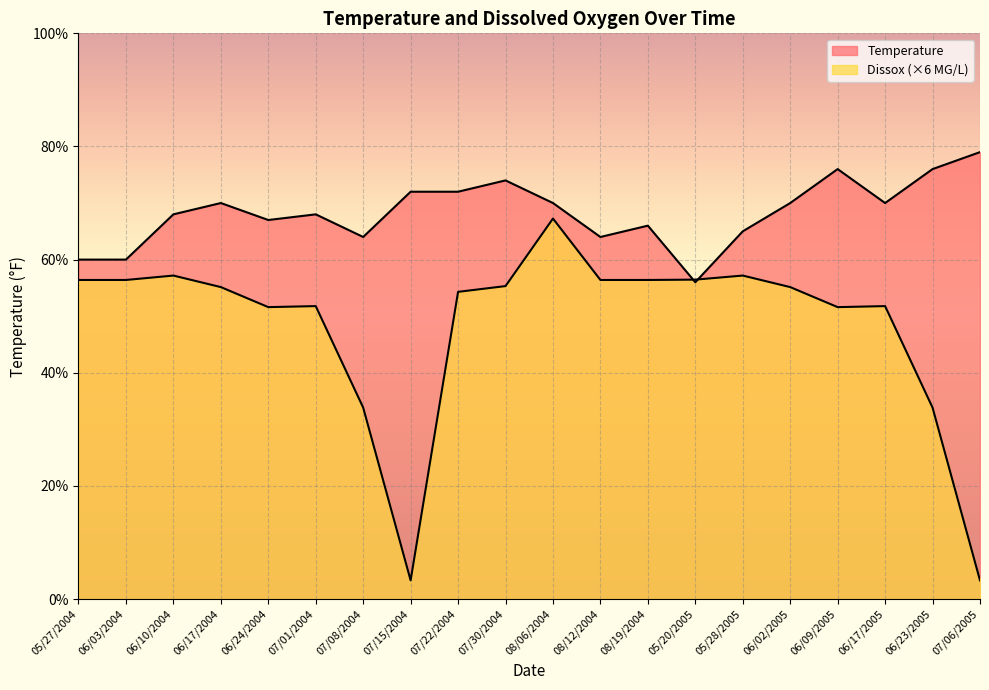

What is the average value of the Dissox series?

48.2